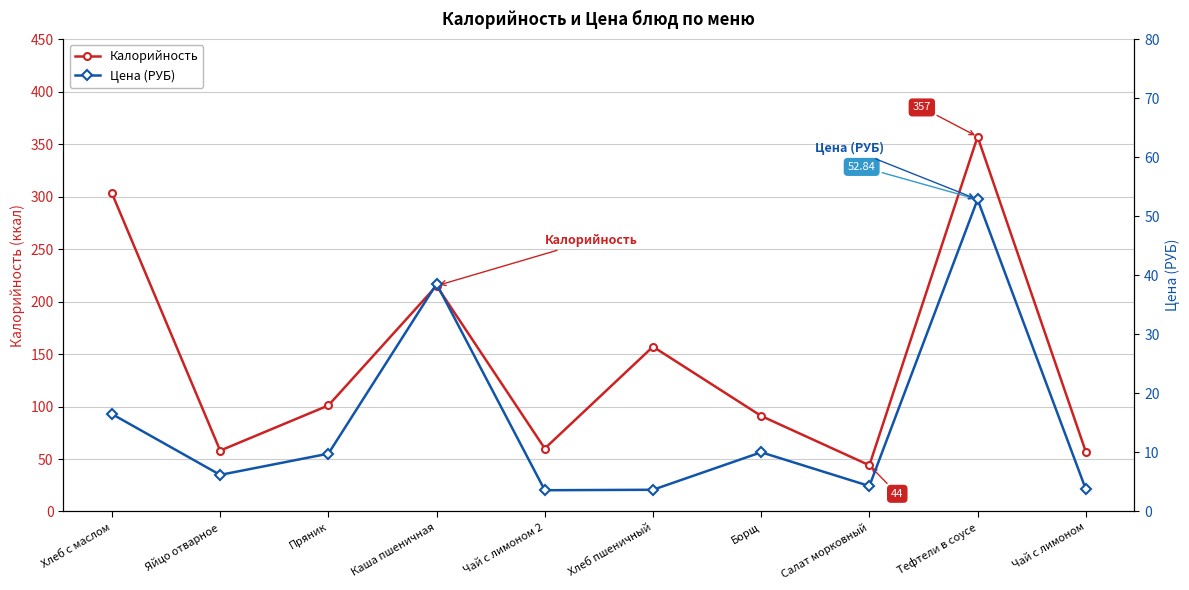

Where is the first local minimum for Калорийность?

Яйцо отварное